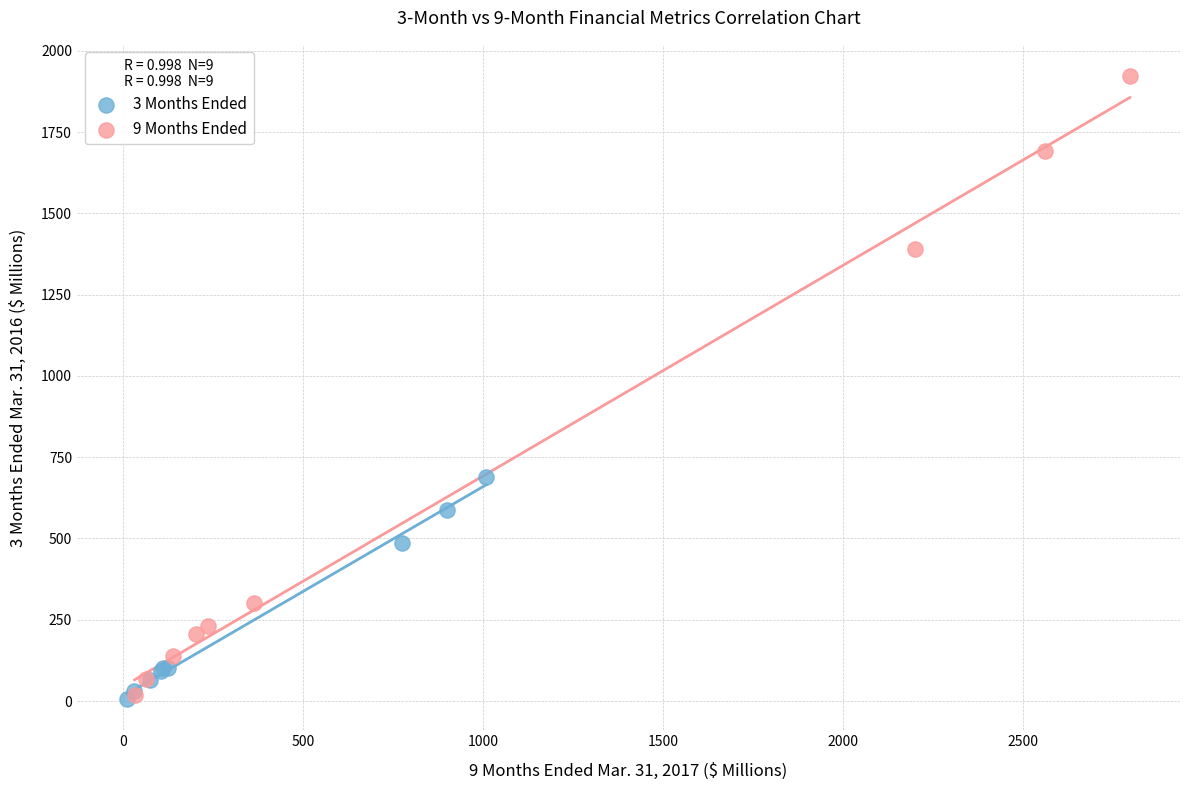

Which series has the largest Y range (max minus min)?

9 Months Ended